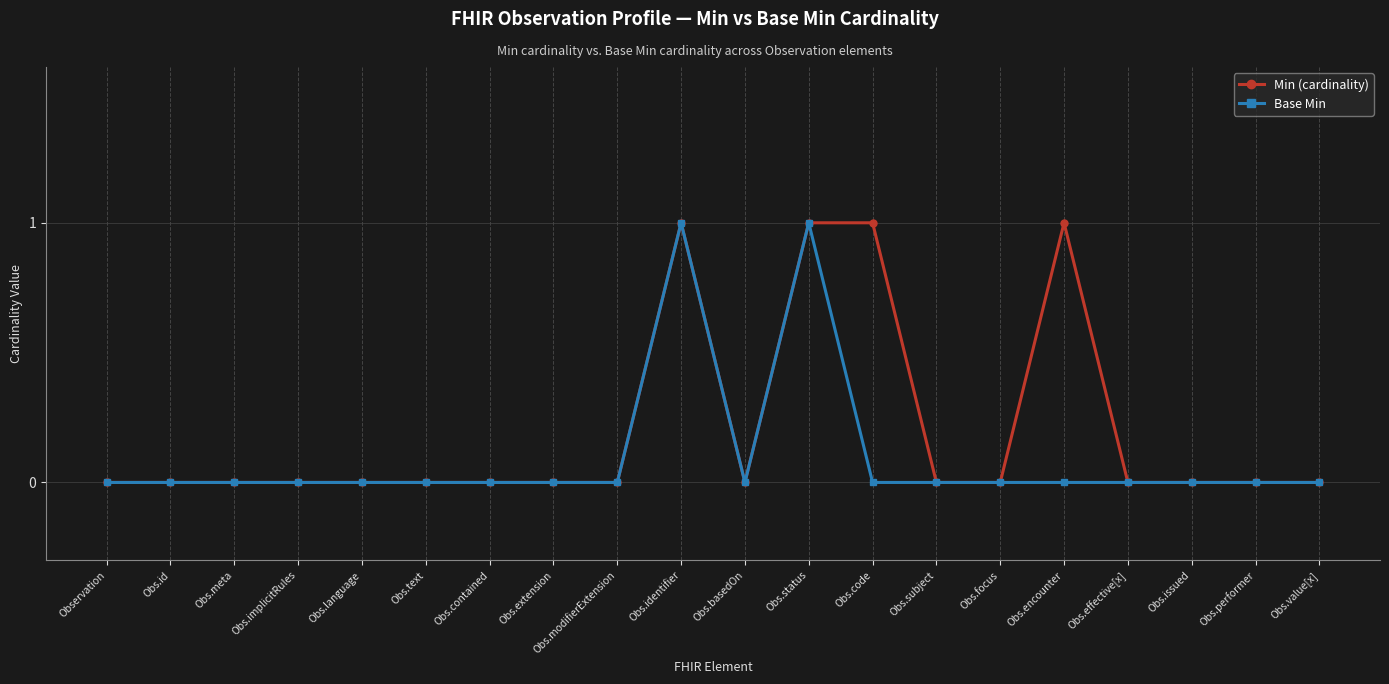

Is it true that Min (cardinality) equals 2 at Obs.identifier?

False